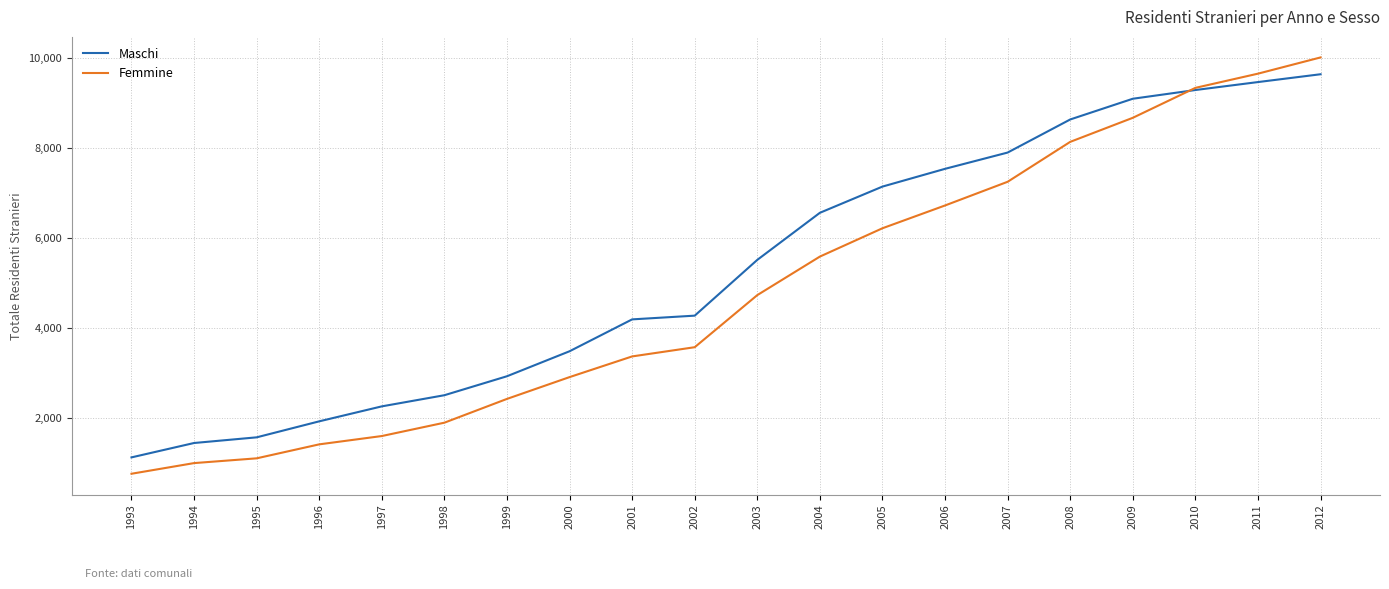

What is the difference between the second highest and second lowest values in the Femmine series?

8663